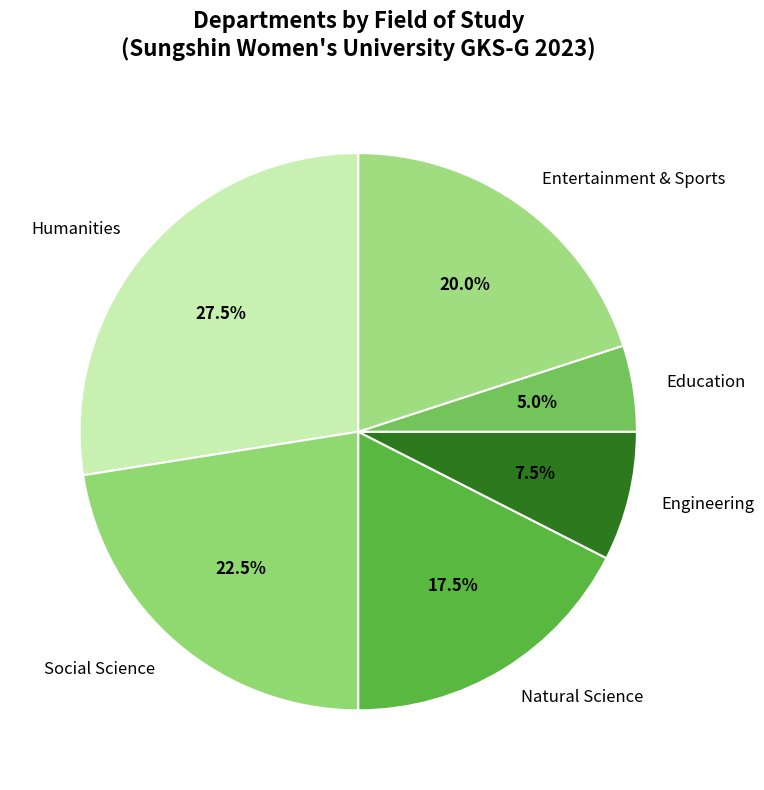

Rank the categories by value from highest to lowest.

Humanities, Social Science, Entertainment & Sports, Natural Science, Engineering, Education